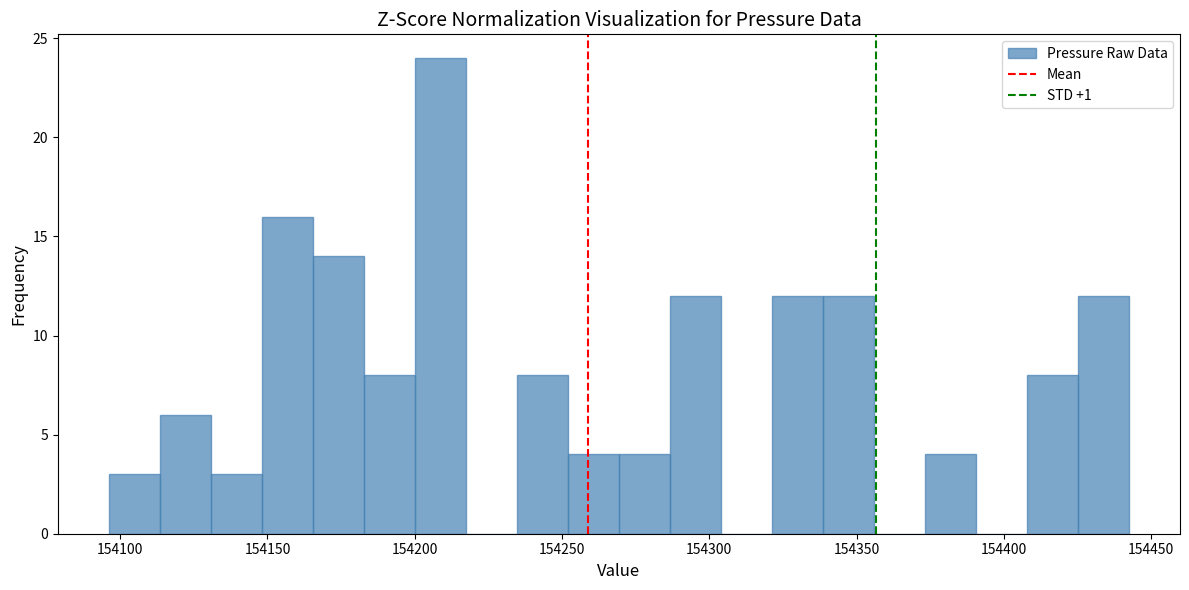

Around what value on the x-axis is the tallest bar? Give the approximate position of its centre, as read against the axis.

154210